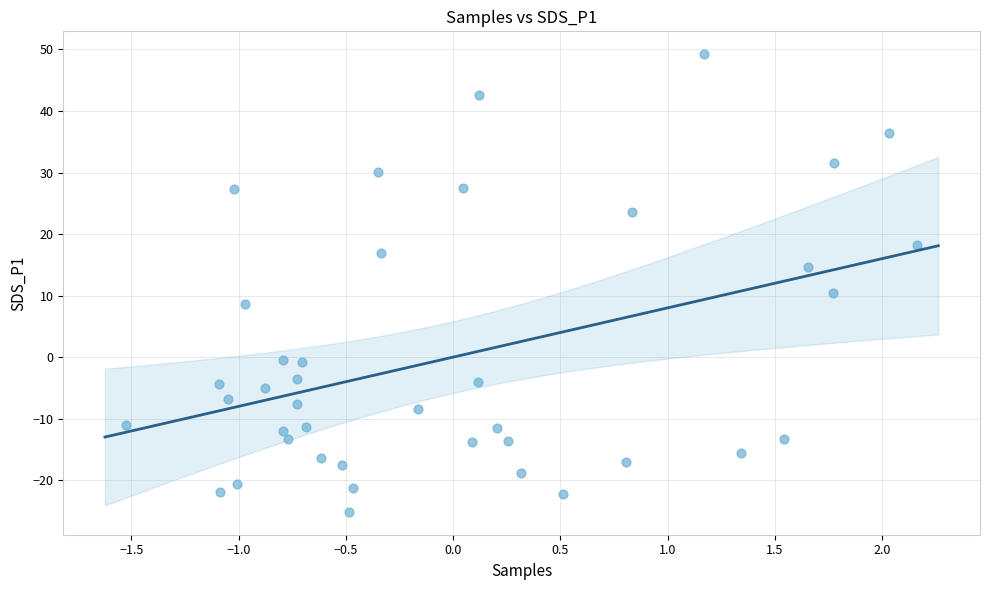

What is the range of X values (max minus min)?

3.7